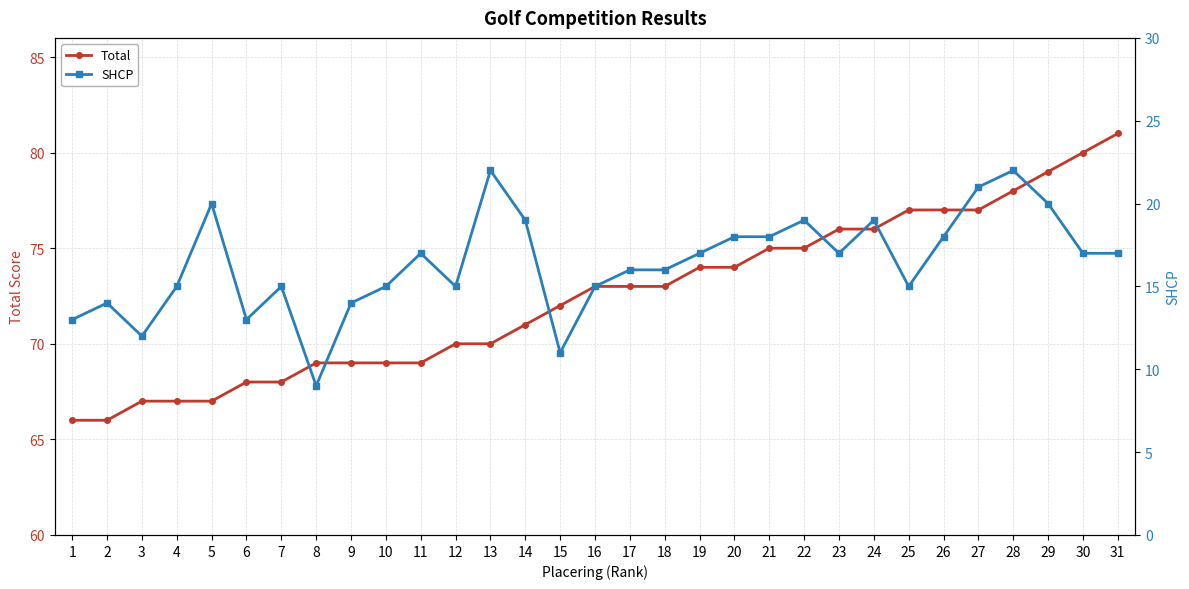

The Total series shows 68 at 6. True or false?

True